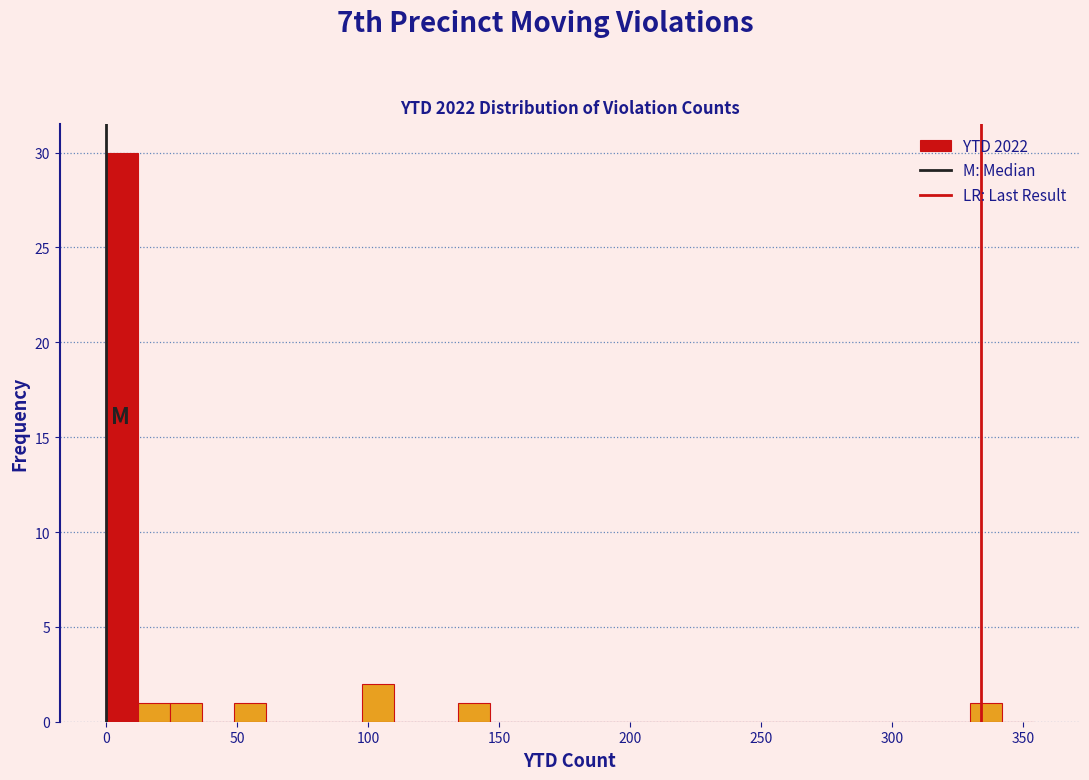

Around what value on the x-axis is the tallest bar? Give the approximate position of its centre, as read against the axis.

5